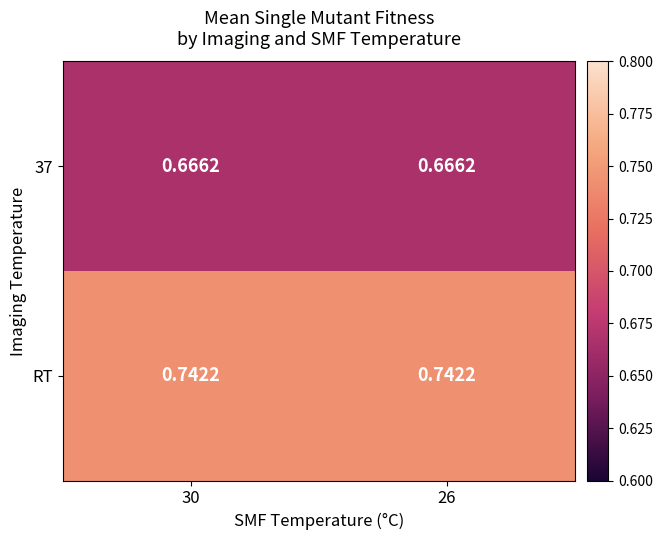

At how many categories does at least one series exceed 0?

2